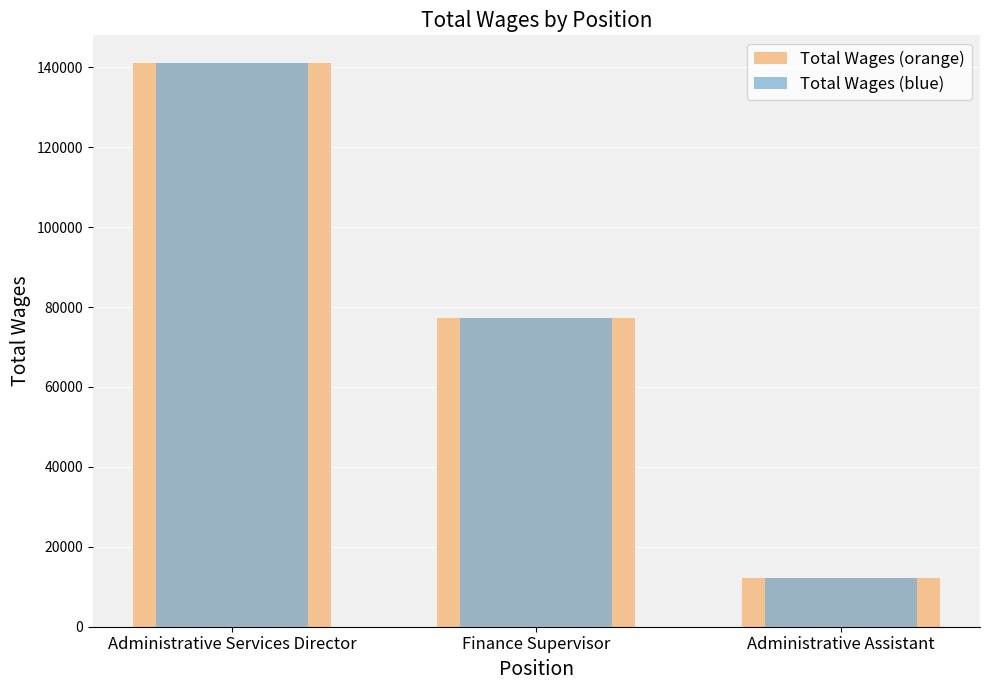

How many Total Wages (blue) values are between 12158 and 140958?

3